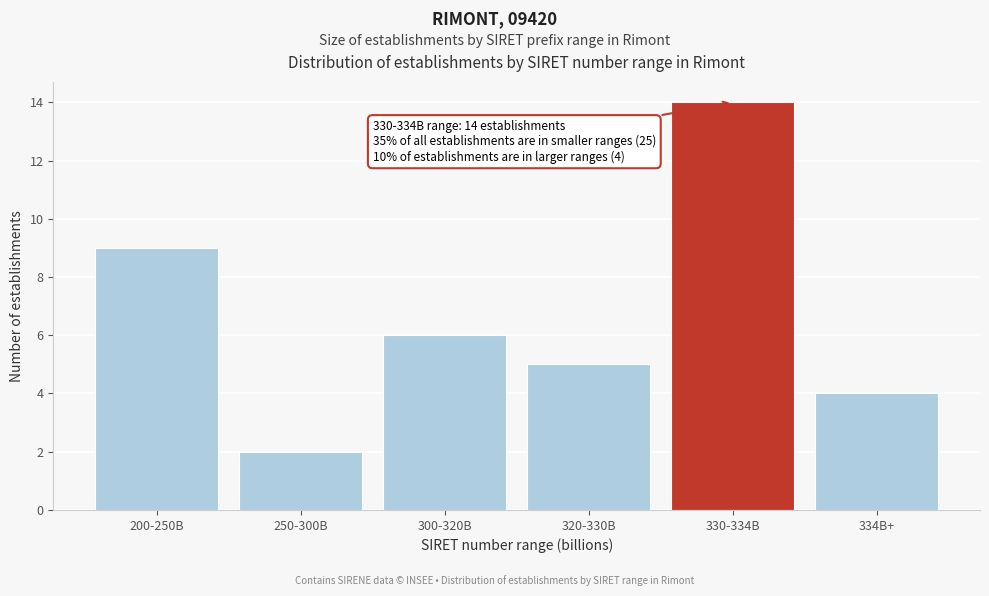

Reading left to right, transcribe all the data shown in this chart.

9	2	6	5	14	4